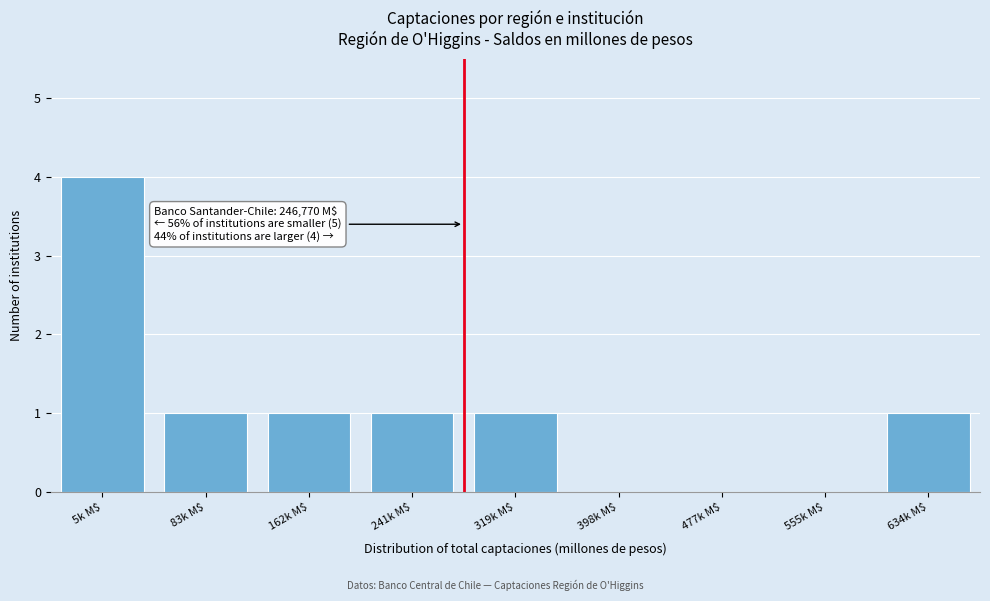

Which category has the highest value across all series?

5k M$